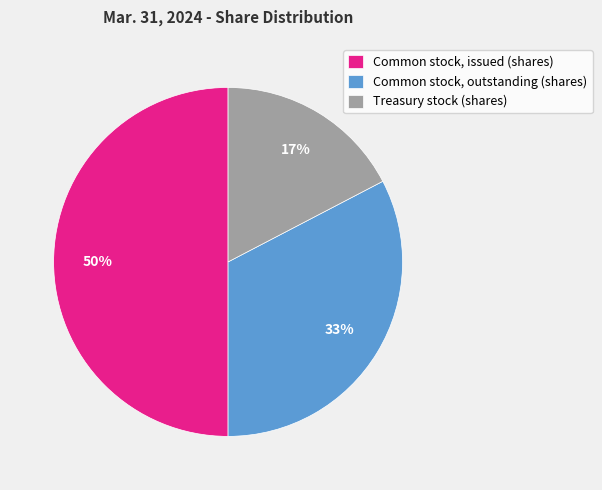

What is the ratio of the value at Common stock, outstanding (shares) to the value at Treasury stock (shares)?

1.9